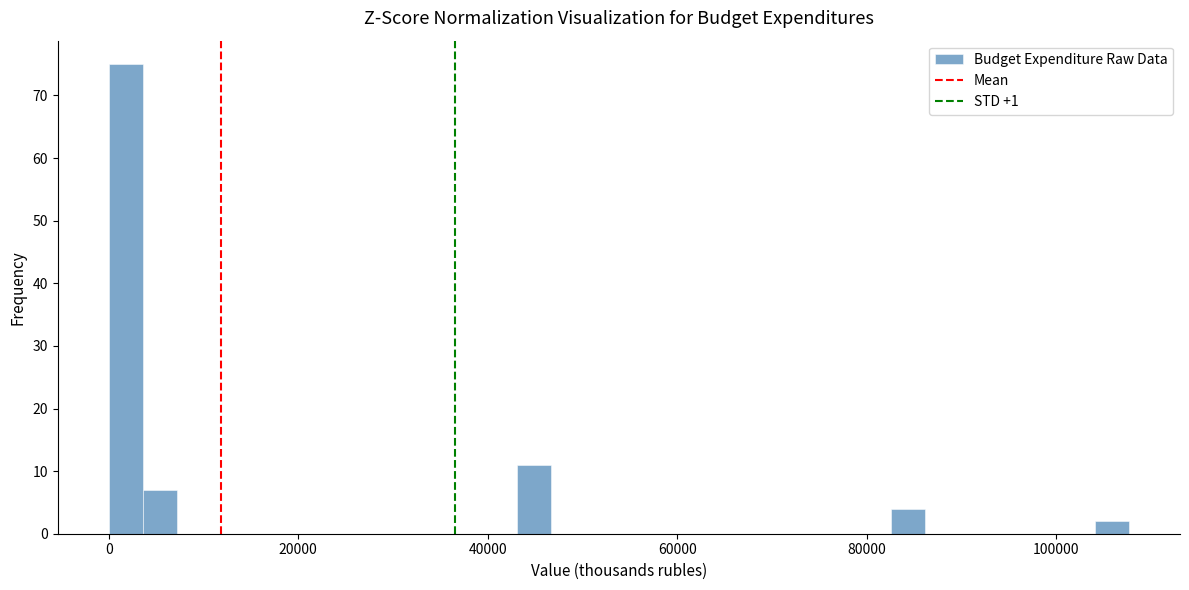

Around what value on the x-axis is the tallest bar? Give the approximate position of its centre, as read against the axis.

2000